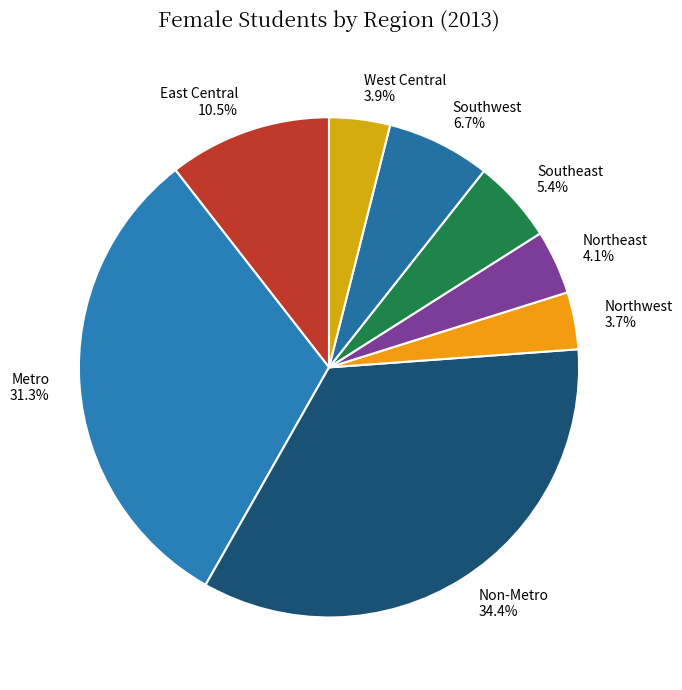

The West Central slice represents 4% of the pie. True or false?

True